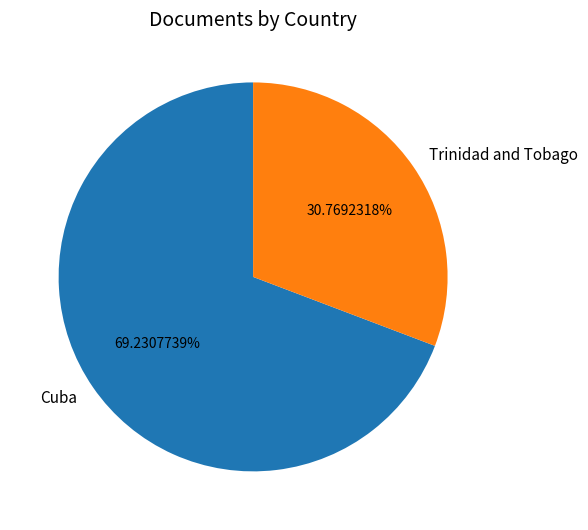

To the nearest percent, what is the difference between the largest and smallest slice percentages?

38%